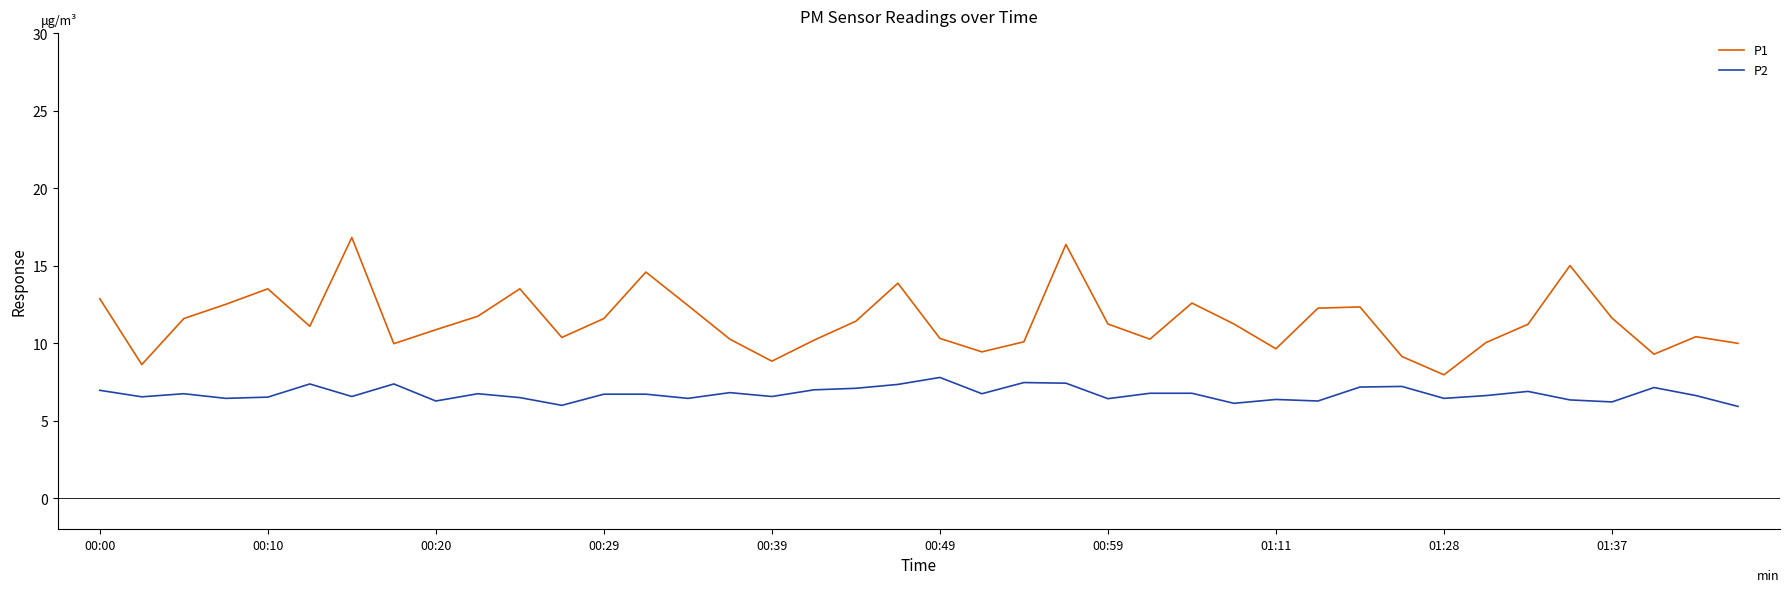

What is the minimum value shown in the chart?

5.9